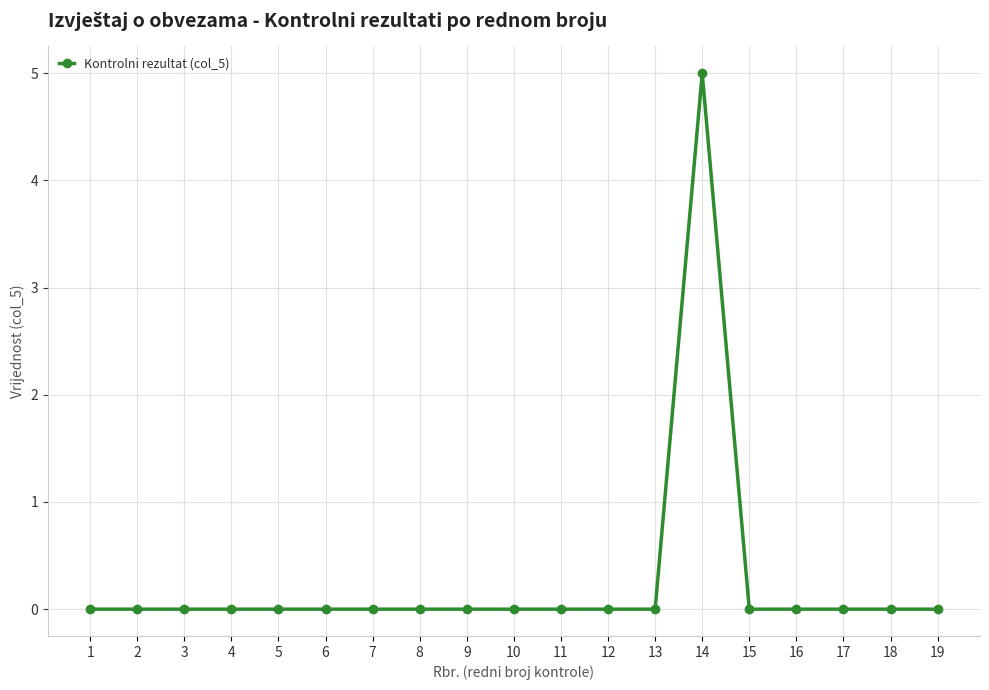

The chart shows a value of 7 at 14. True or false?

False